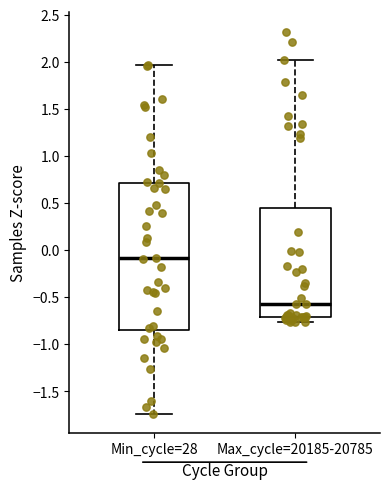

Which box has the highest median line?

Min_cycle=28